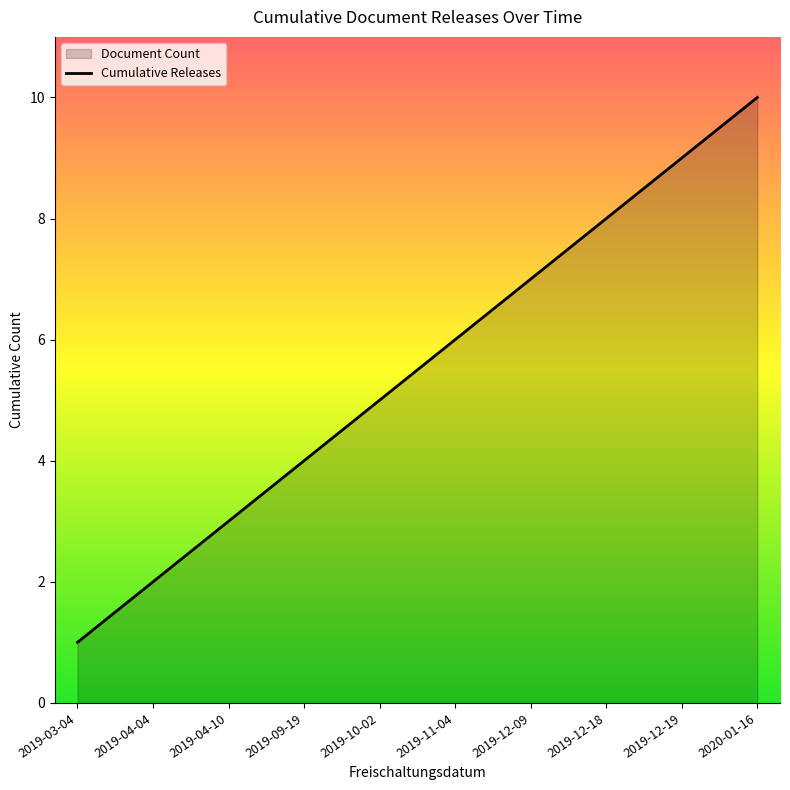

What is the smallest value displayed?

1